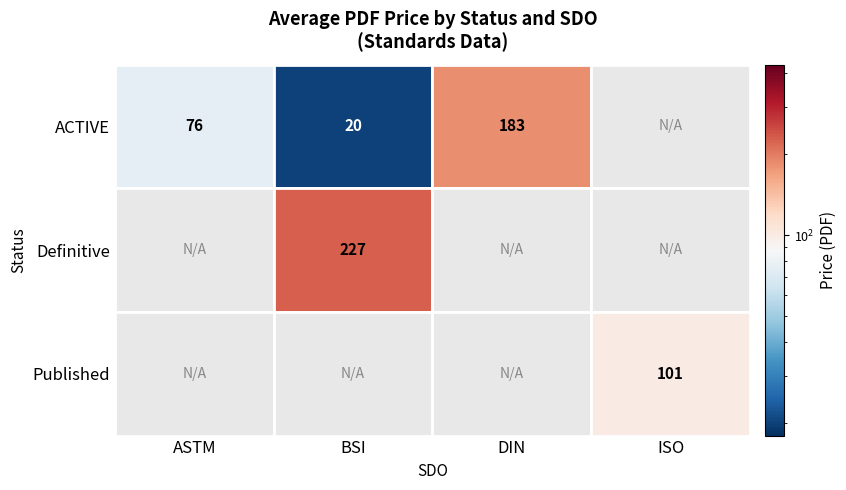

At which label is BSI closest to 294?

1